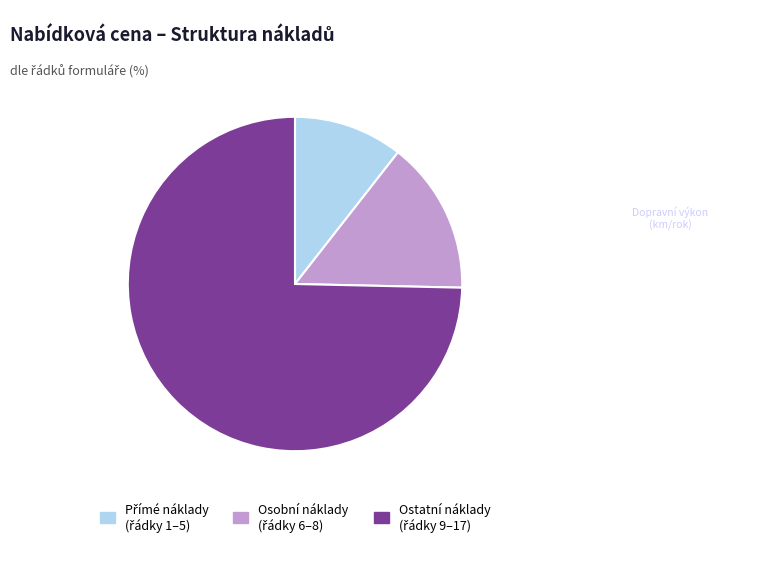

Is there any slice that represents more than half of the pie?

Yes